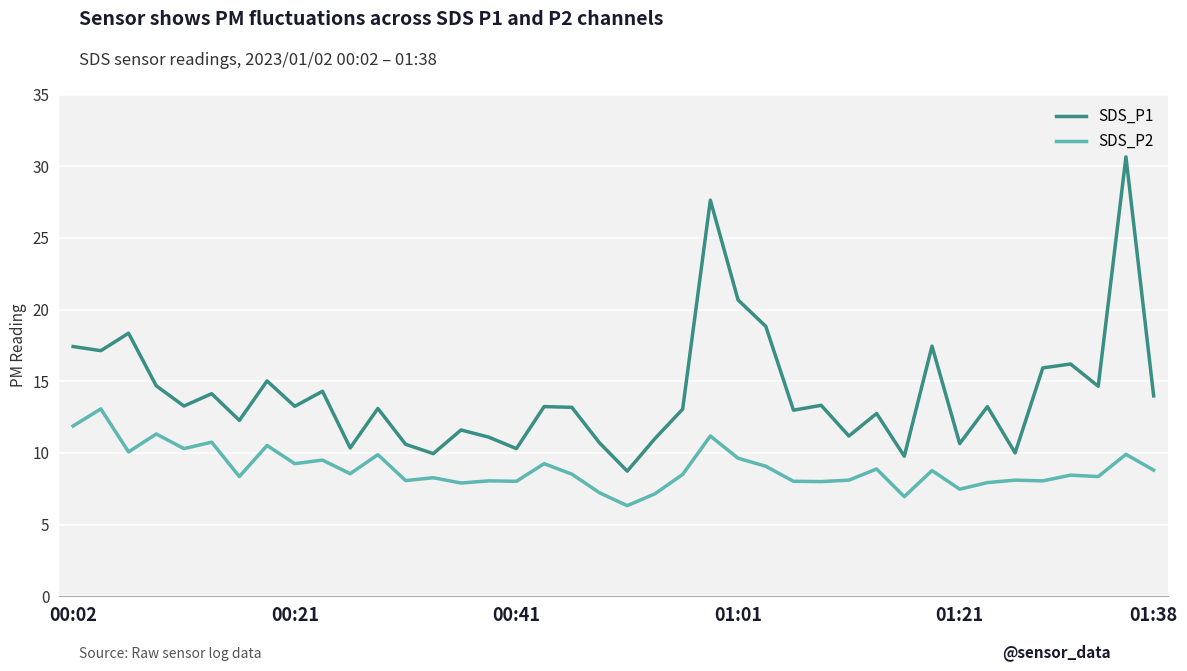

Which series has the largest total across all categories?

SDS_P1